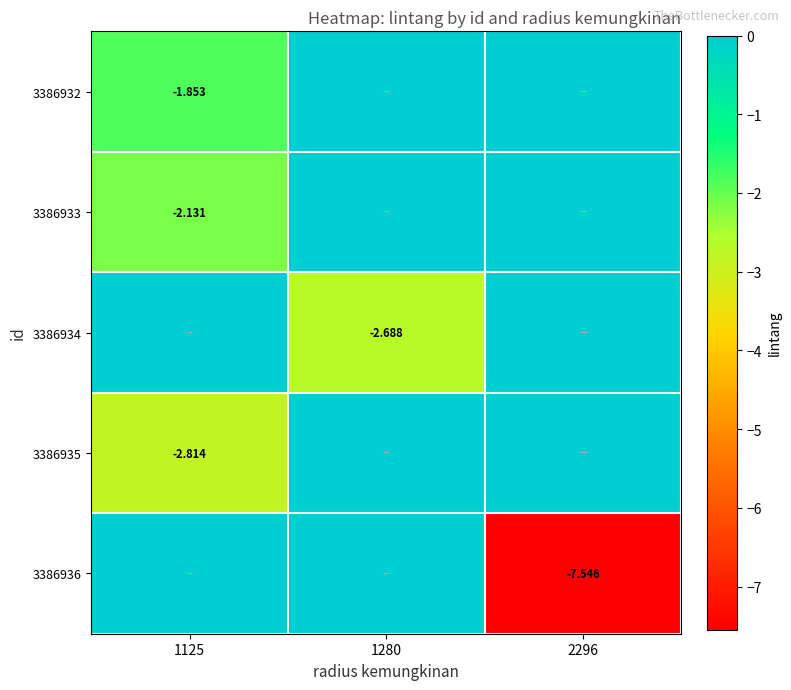

The value of 3386933 at 1280 is 0.0. True or false?

True